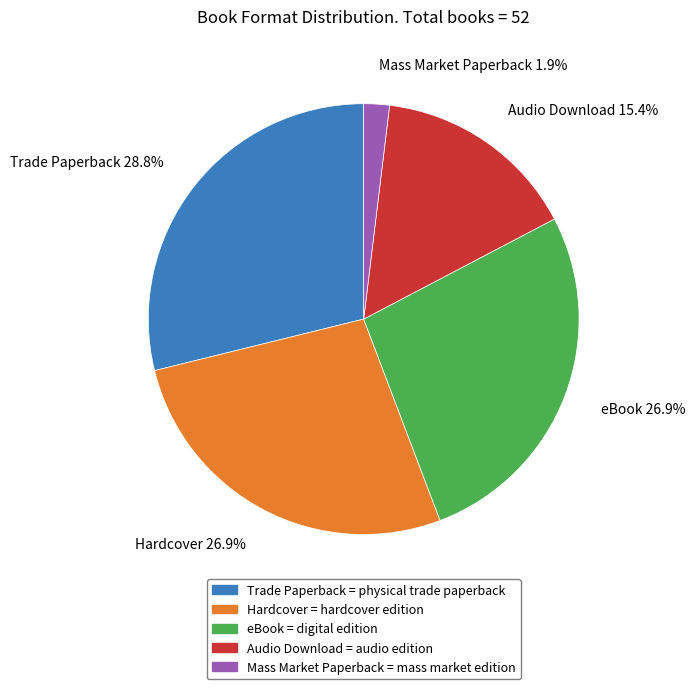

True or false: Mass Market Paperback accounts for 14% of the total.

False